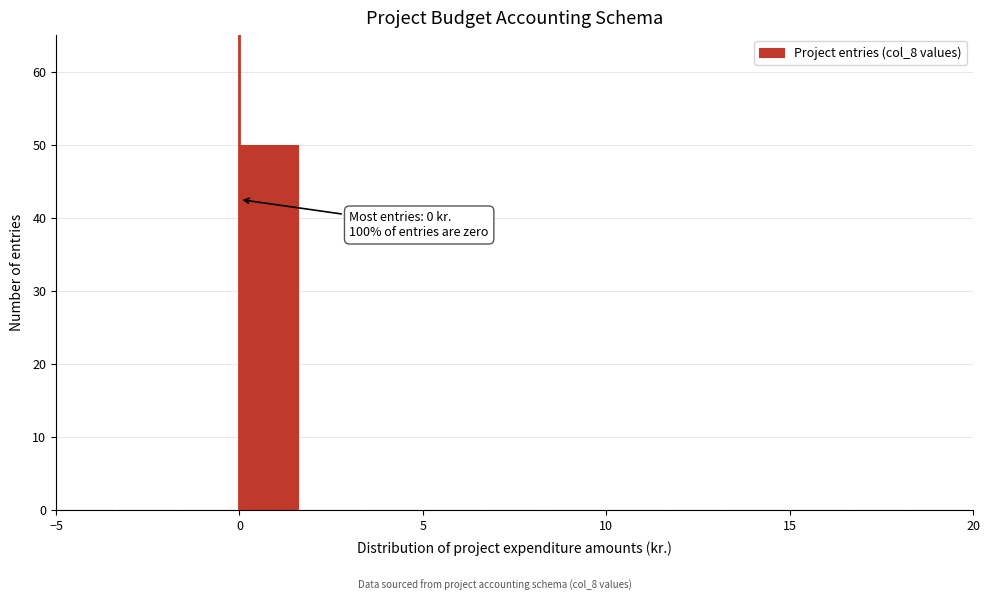

Read against the x-axis, roughly where is the centre of the tallest bar?

1.0